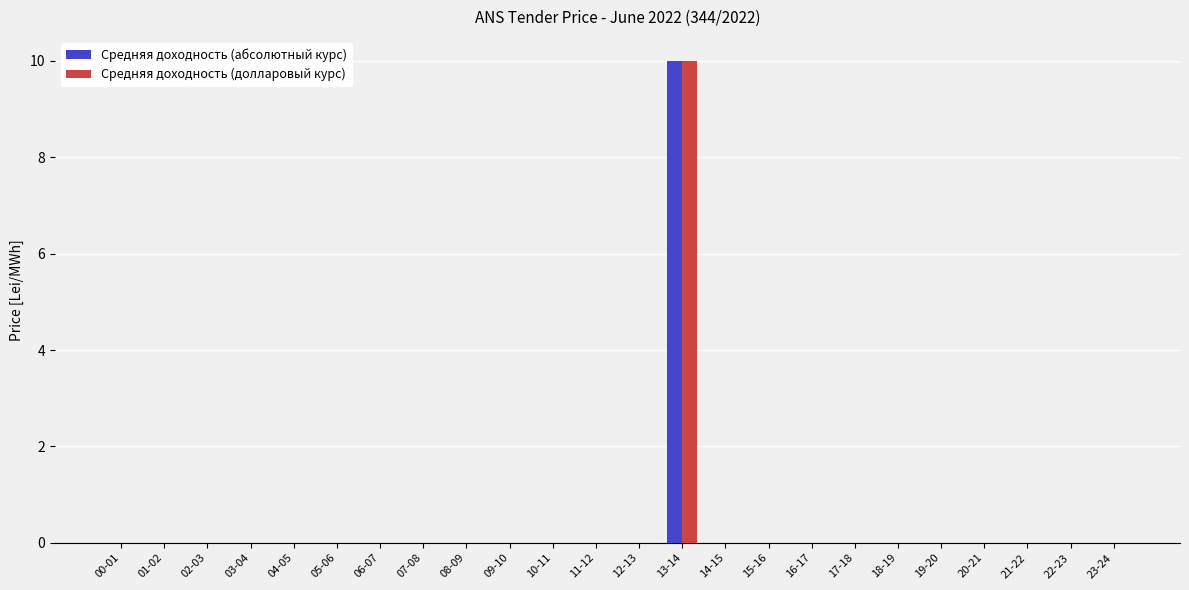

Reading left to right, extract all data points from this chart.

Средняя доходность (абсолютный курс): 0	0	0	0	0	0	0	0	0	0	0	0	0	10	0	0	0	0	0	0	0	0	0	0
Средняя доходность (долларовый курс): 0	0	0	0	0	0	0	0	0	0	0	0	0	10	0	0	0	0	0	0	0	0	0	0